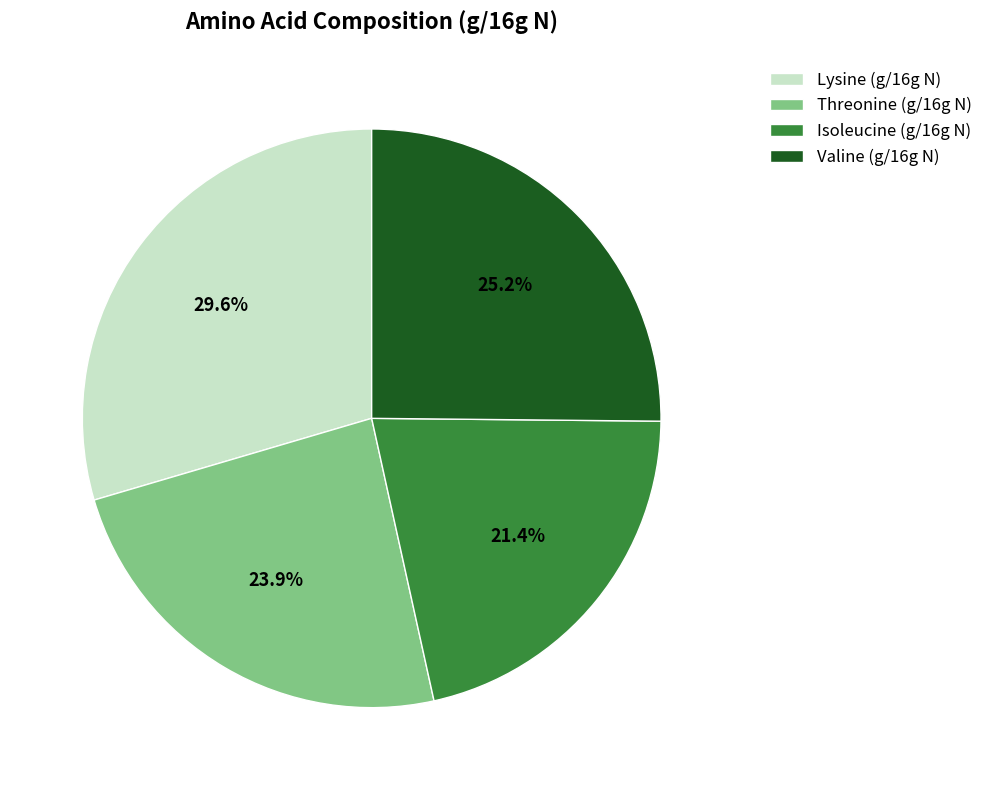

What is the total percentage of Isoleucine (g/16g N) and Lysine (g/16g N)?

50.9%